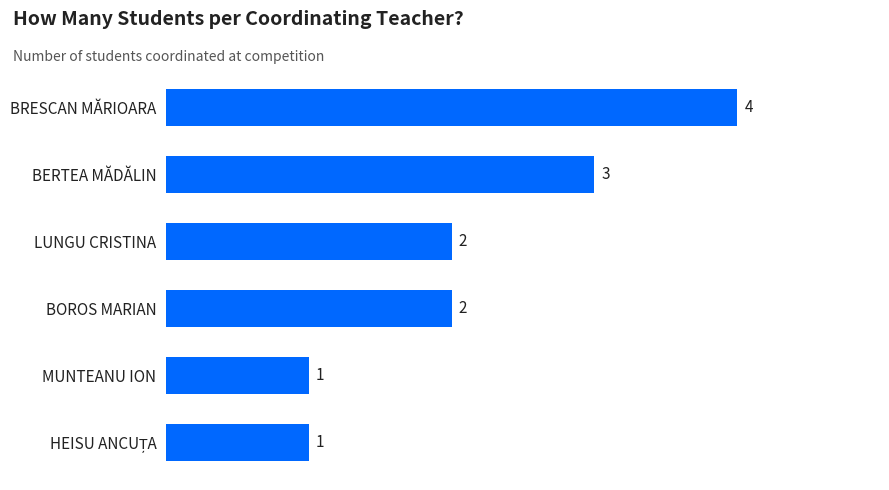

What is the label of the 3rd bar from the top?

LUNGU CRISTINA